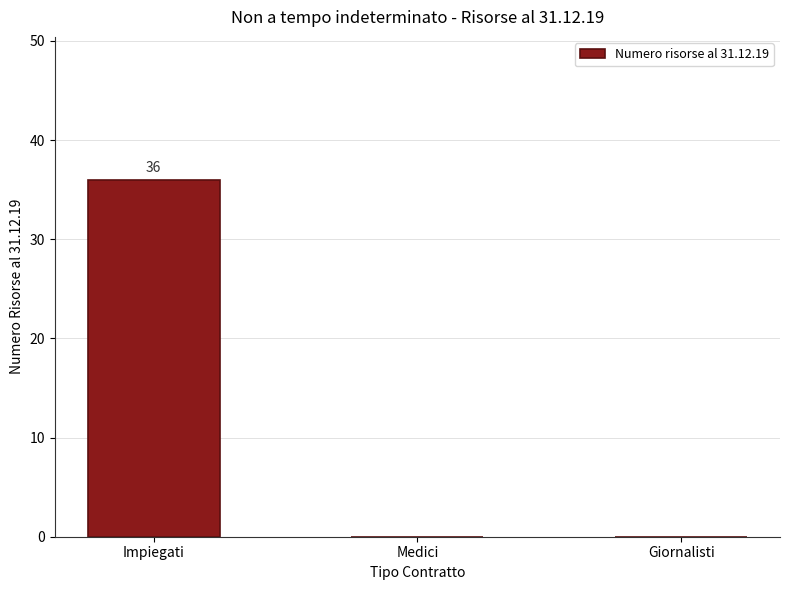

What is the sum of all values?

36